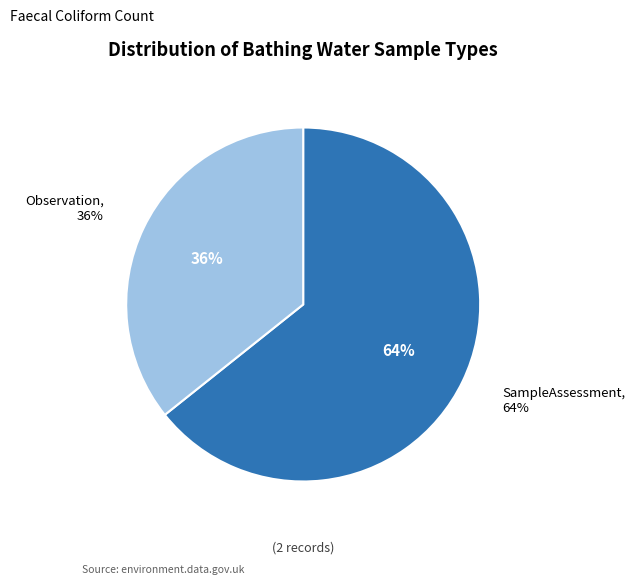

The Observation slice represents 36% of the pie. True or false?

True